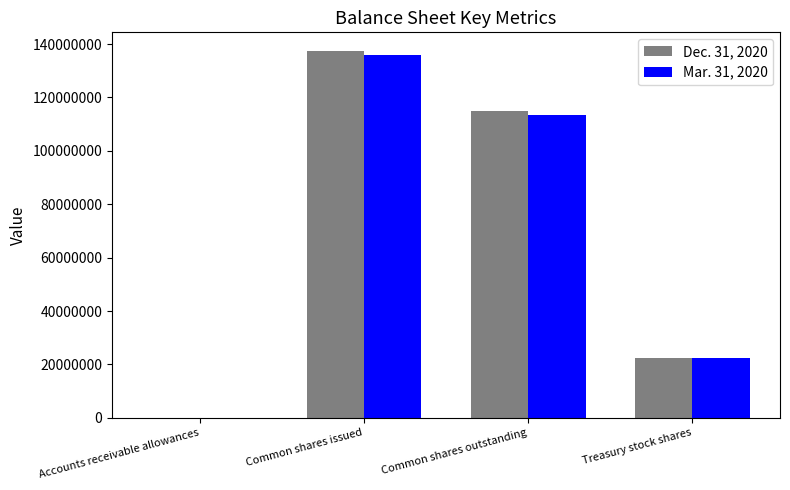

Reading left to right, what are all the values shown in this chart?

Dec. 31, 2020: Accounts receivable allowances=350	Common shares issued=137504000	Common shares outstanding=115083000	Treasury stock shares=22421000
Mar. 31, 2020: Accounts receivable allowances=443	Common shares issued=135927000	Common shares outstanding=113506000	Treasury stock shares=22421000